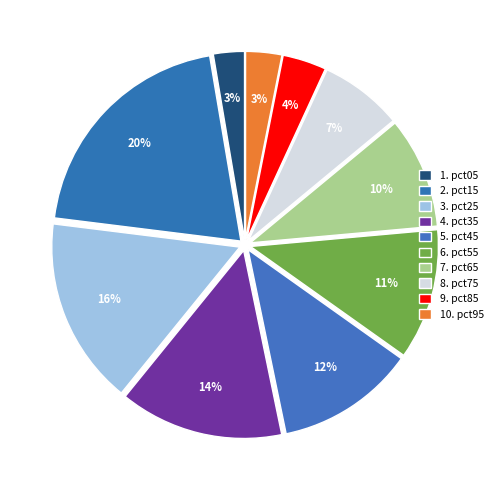

Count the number of slices in the pie.

10